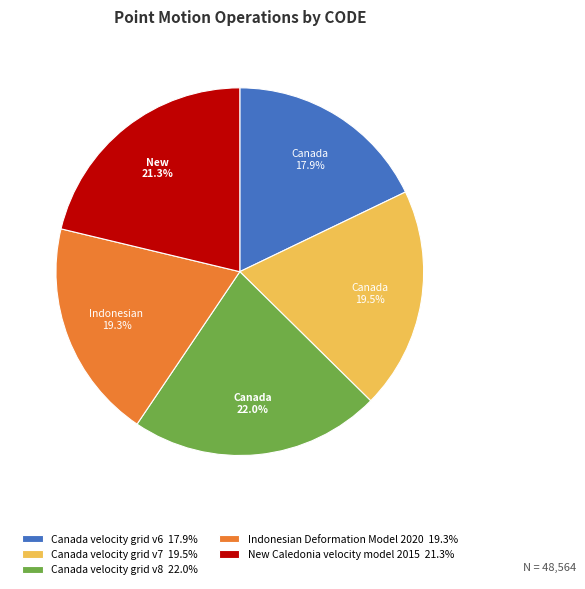

Combined, do Canada velocity grid v8 and Canada velocity grid v6 account for over 50%?

No